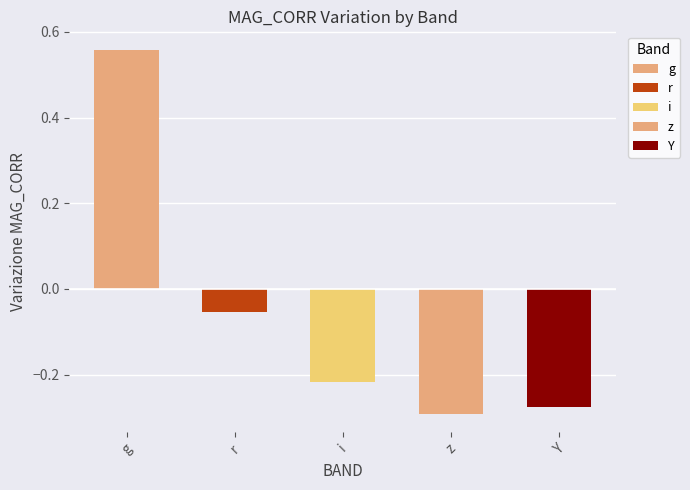

What is the sum of the values at g and Y?

0.3